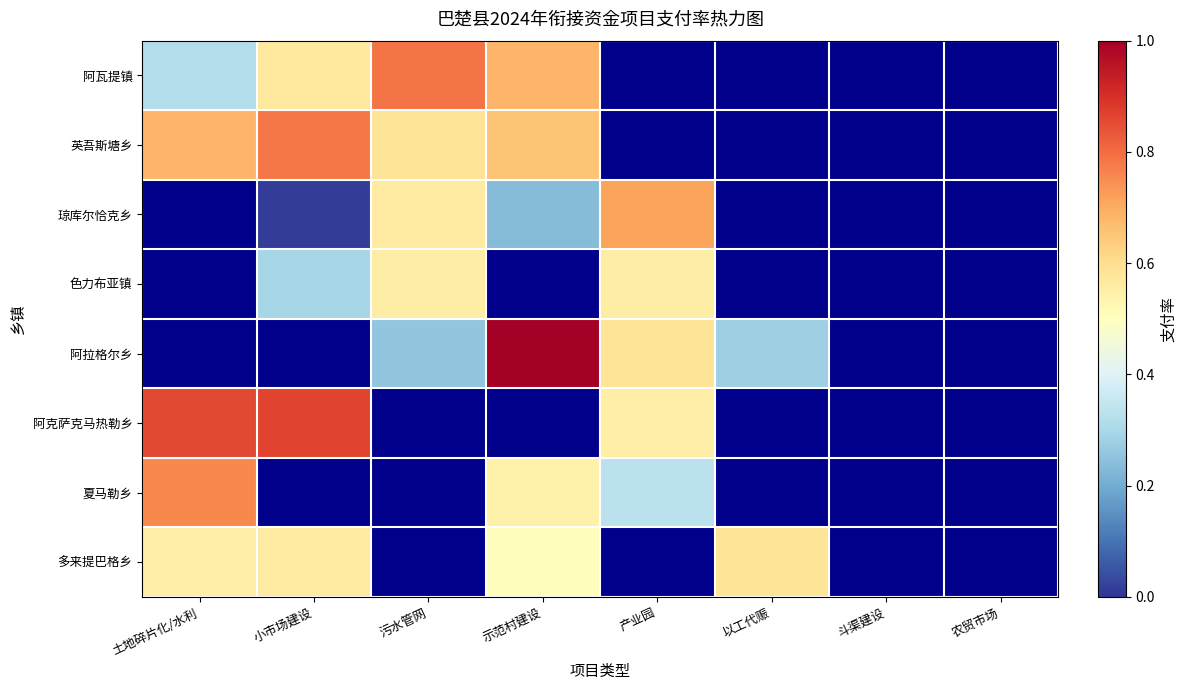

At which category is the sum across all series the highest?

示范村建设